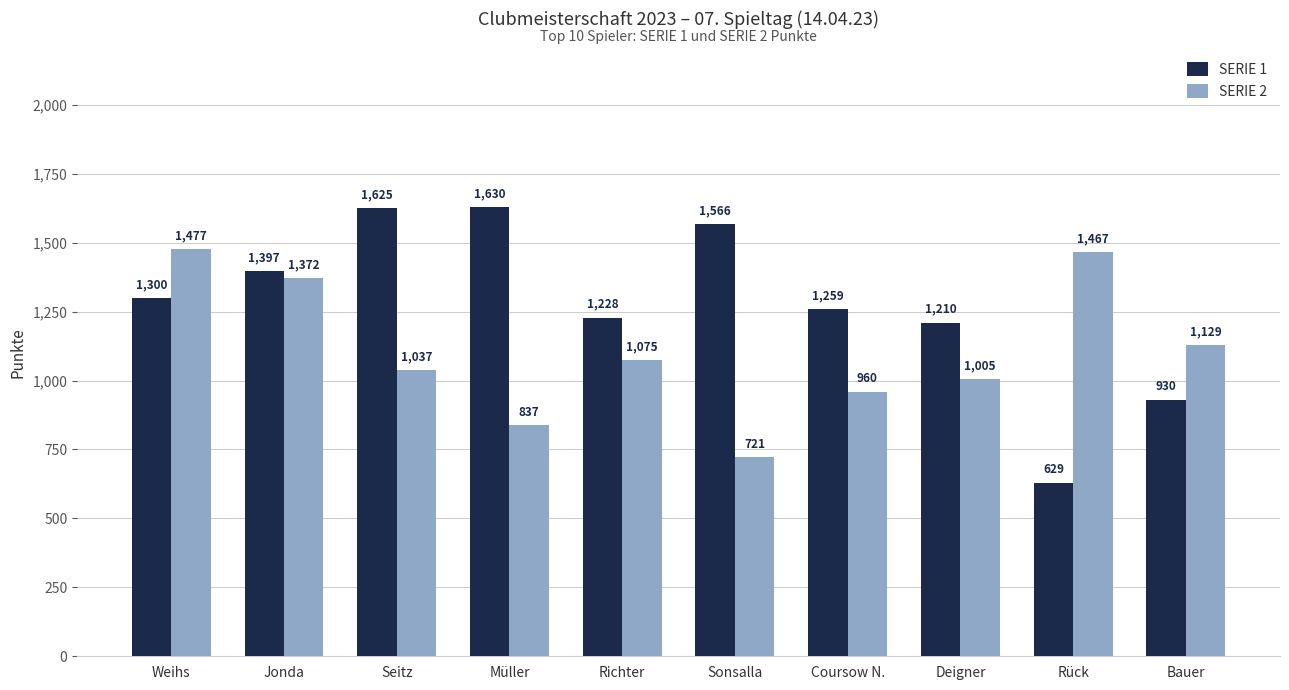

True or false: SERIE 1 has a value of 1625 at Seitz.

True